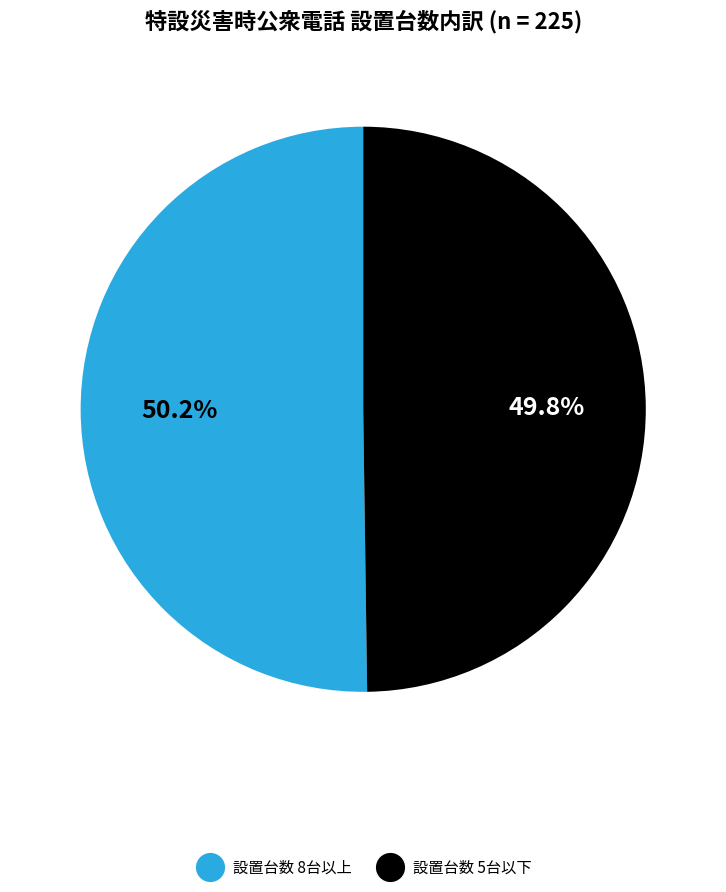

To the nearest percent, what is the difference between the largest and smallest slice percentages?

0%